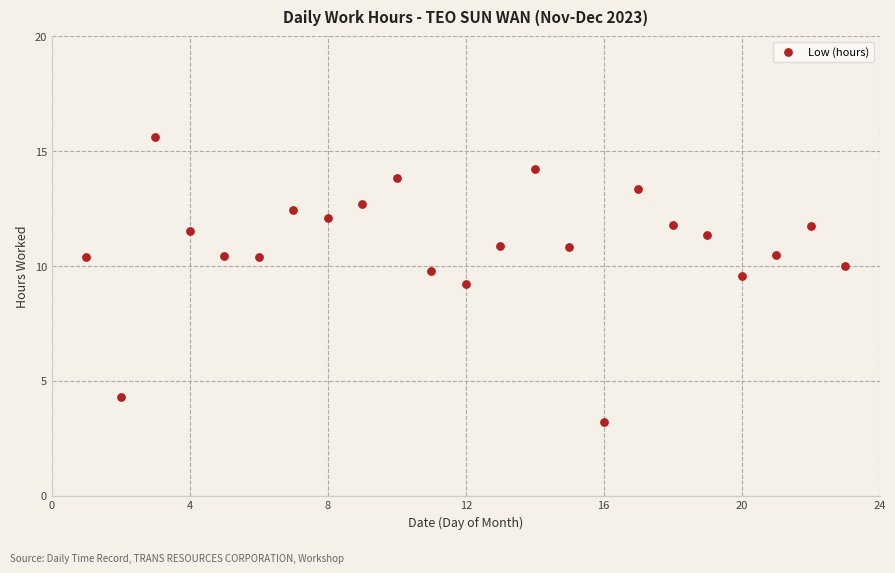

What is the range of Y values (max minus min)?

12.4